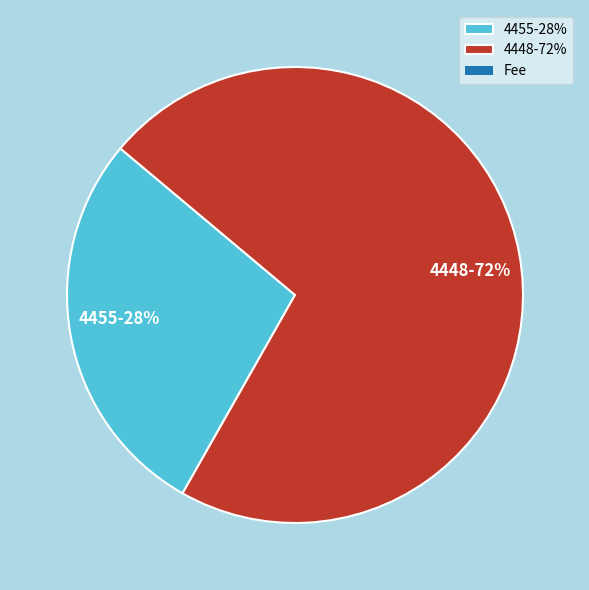

To the nearest percent, what is the average slice percentage?

50%